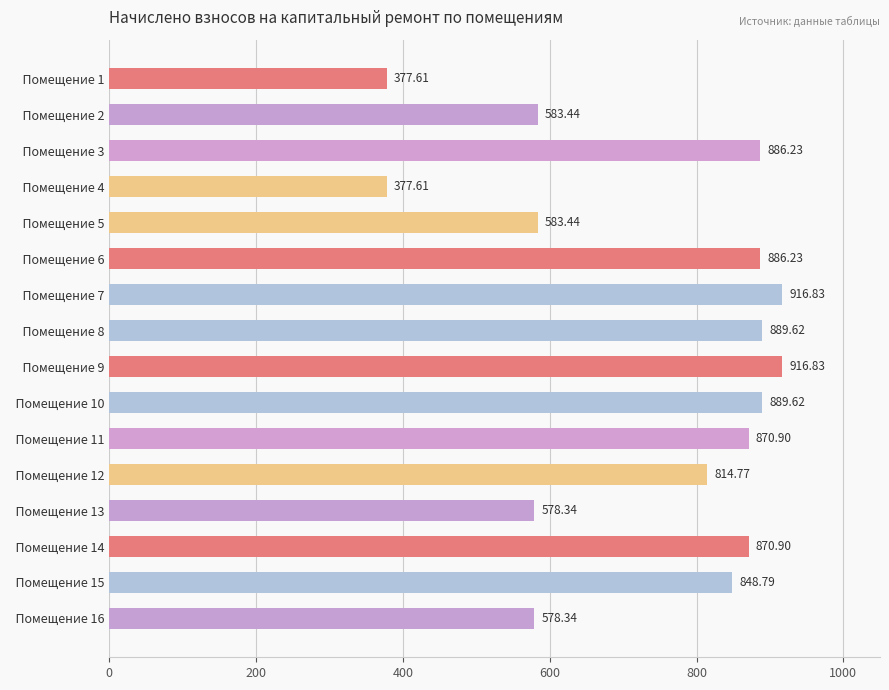

Does the chart contain any negative values?

No